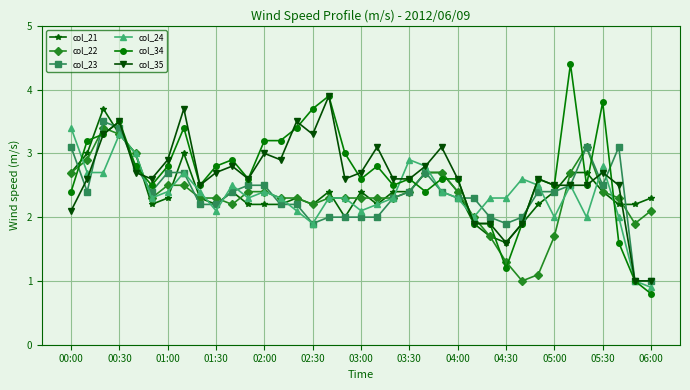

True or false: col_35 has more than 1 interior local peaks.

True